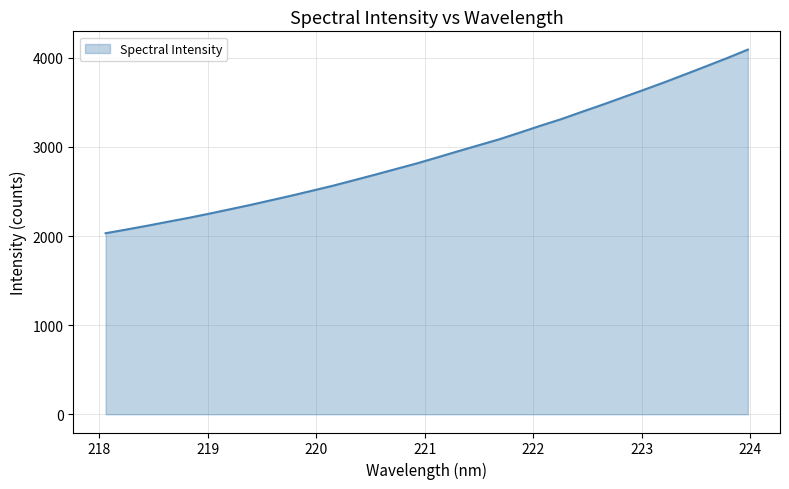

What is the difference between the maximum and minimum values?

2060.4